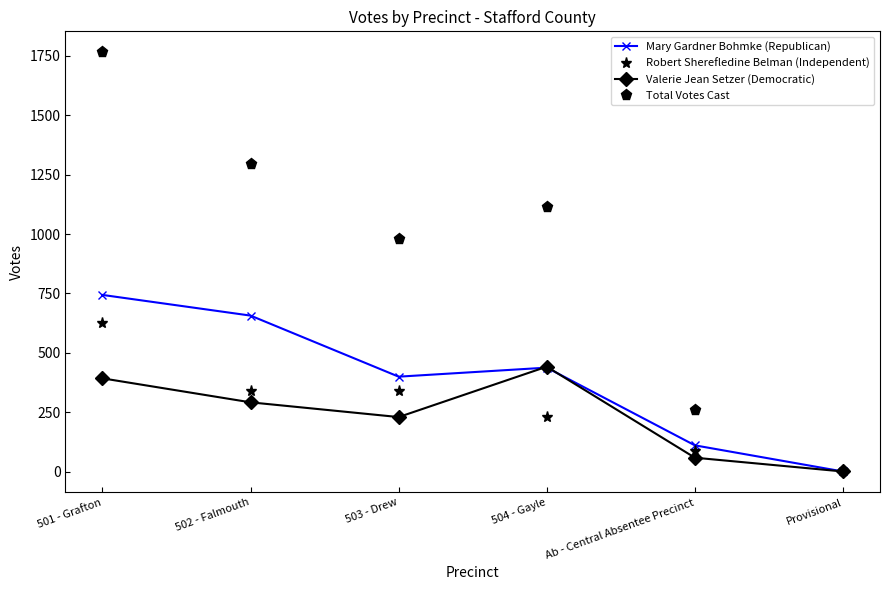

At how many categories does at least one series exceed 544?

4